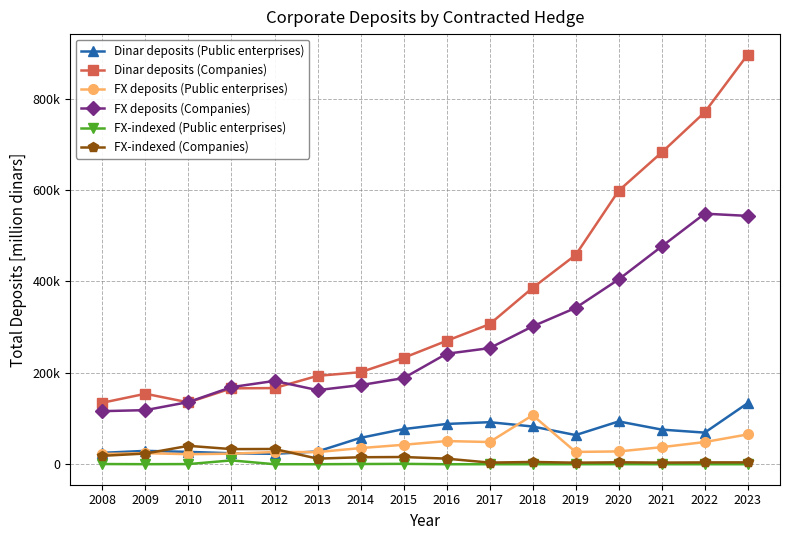

What are all the series names shown in the legend?

Dinar deposits (Public enterprises), Dinar deposits (Companies), FX deposits (Public enterprises), FX deposits (Companies), FX-indexed (Public enterprises), FX-indexed (Companies)